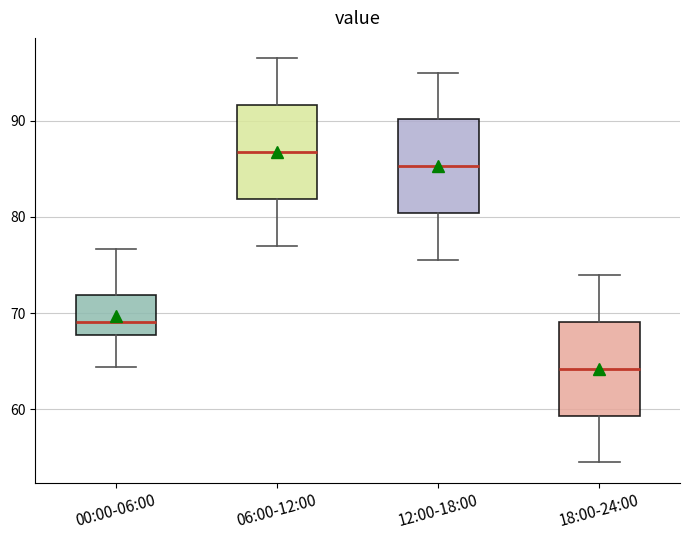

Reading left to right, transcribe this box plot: for each box, give where its median line is, the range the box spans, and where its two whiskers end, as read against the y-axis. The values are not printed on the chart, so give them approximately, as read against the axis.

00:00-06:00: median 69, box 68 to 72, whiskers 64 to 77
06:00-12:00: median 87, box 82 to 92, whiskers 77 to 97
12:00-18:00: median 85, box 80 to 90, whiskers 76 to 95
18:00-24:00: median 64, box 59 to 69, whiskers 55 to 74